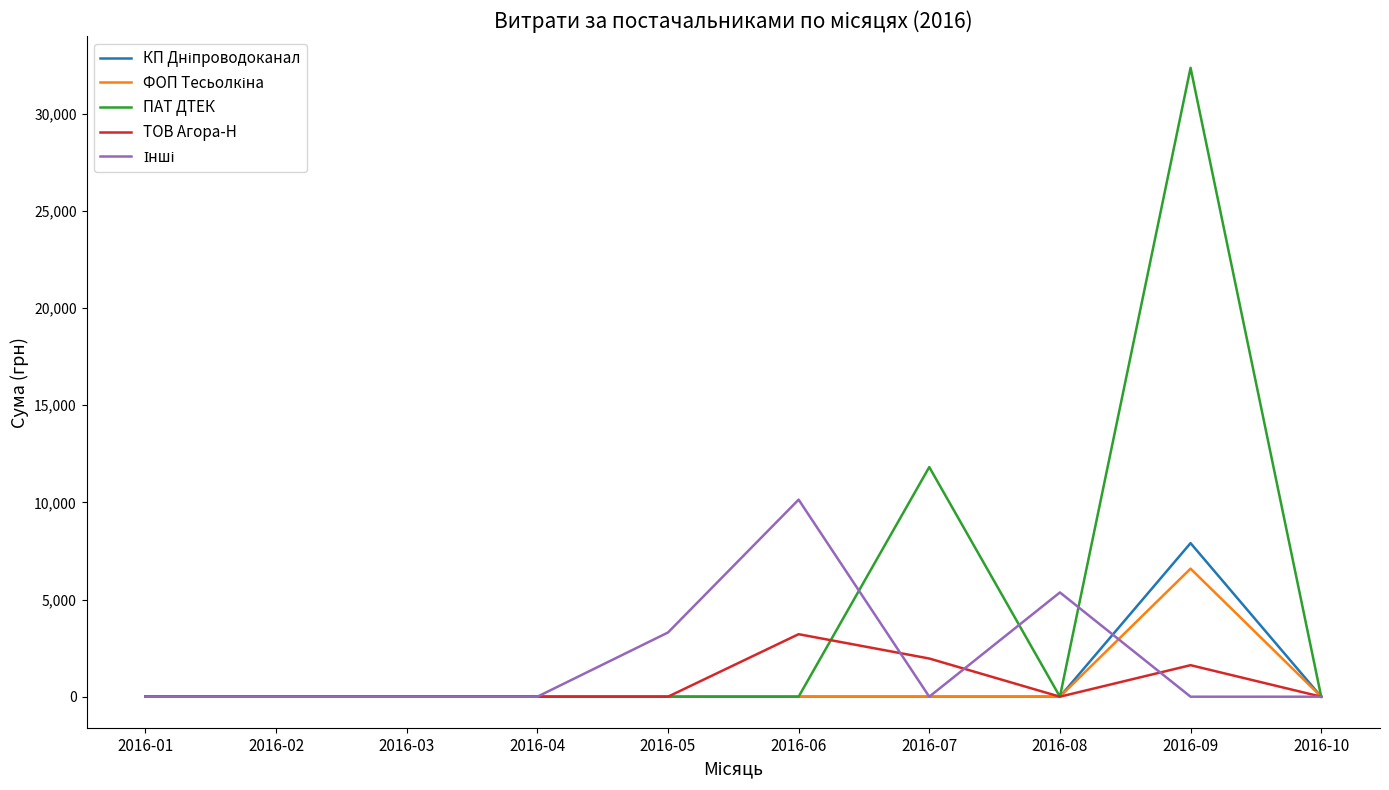

What is the greatest value displayed?

32367.2